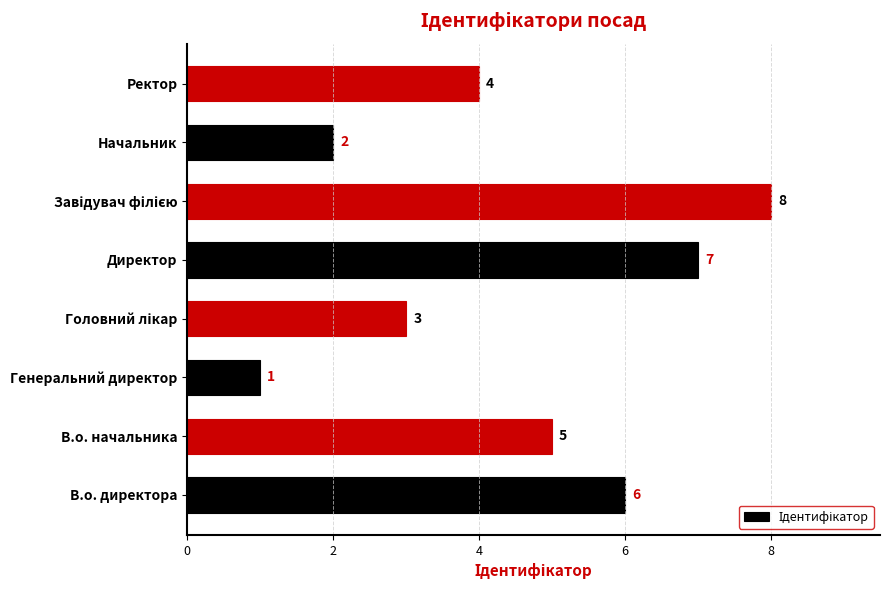

What is the smallest value displayed?

1